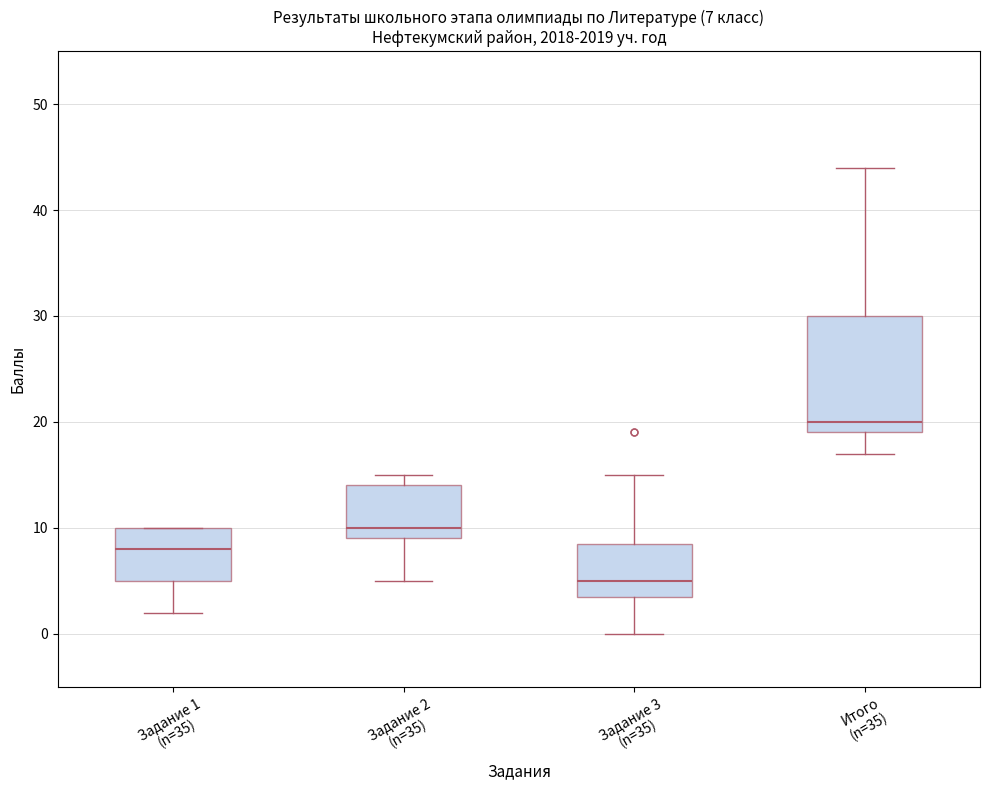

Which box is the tallest, from its lower edge to its upper edge?

Итого (n=35)